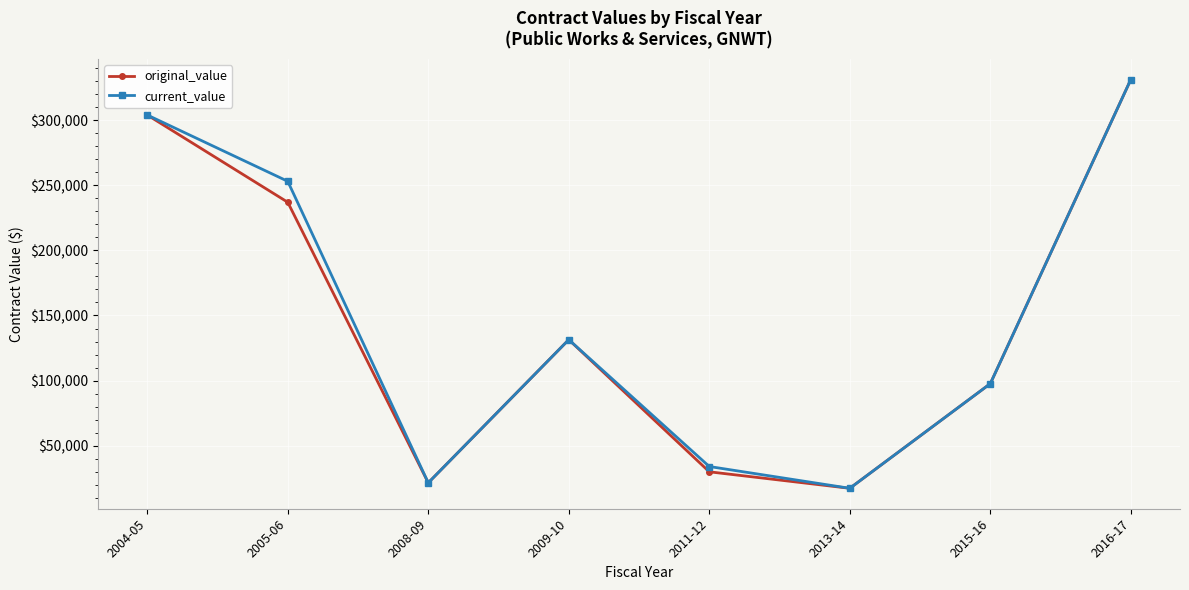

What is the difference between the maximum and minimum values in the current_value series?

313835.0